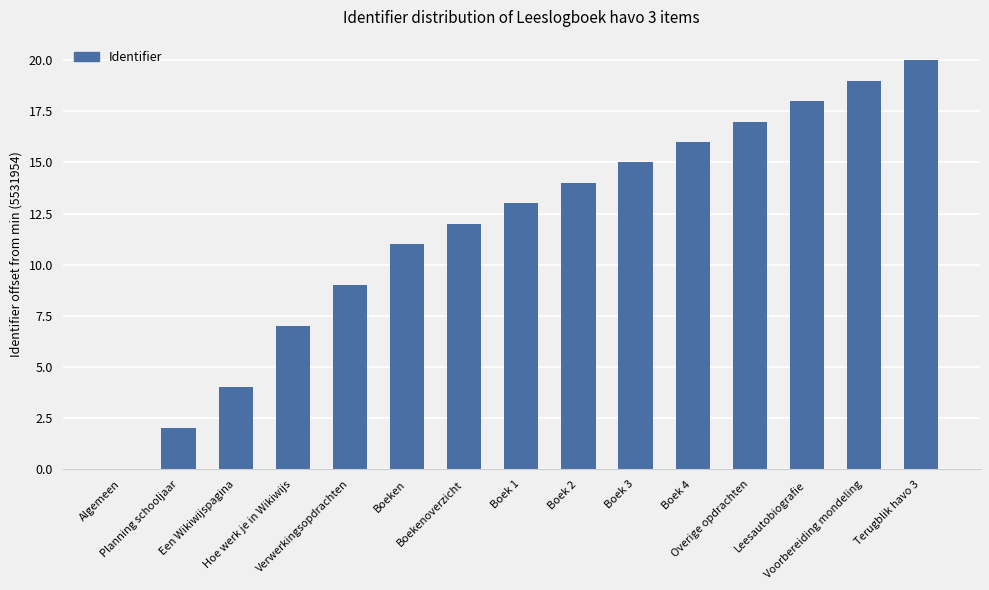

What is the change in value from Leesautobiografie to Terugblik havo 3?

+2